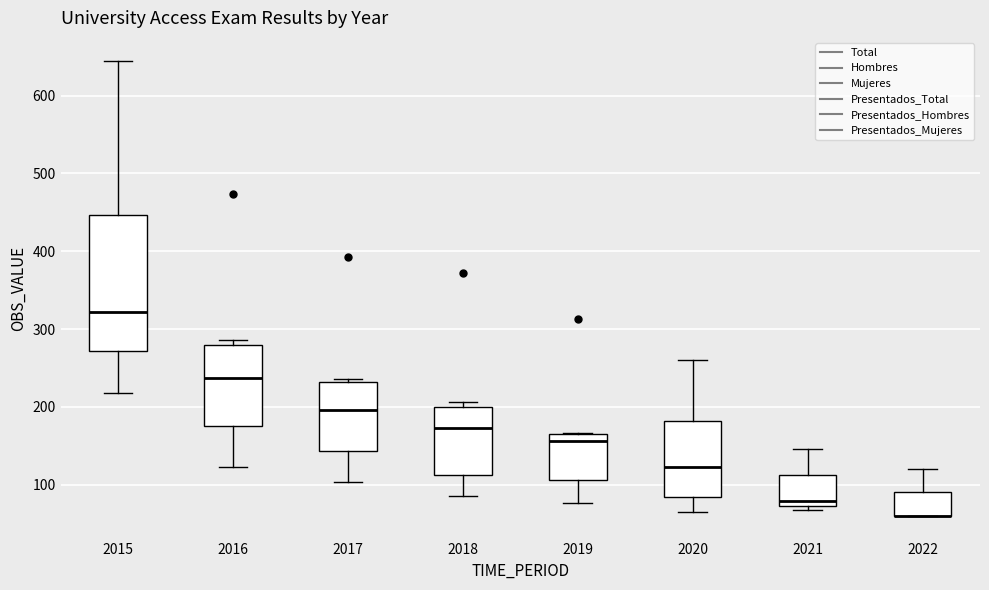

Which box is the tallest, from its lower edge to its upper edge?

2015